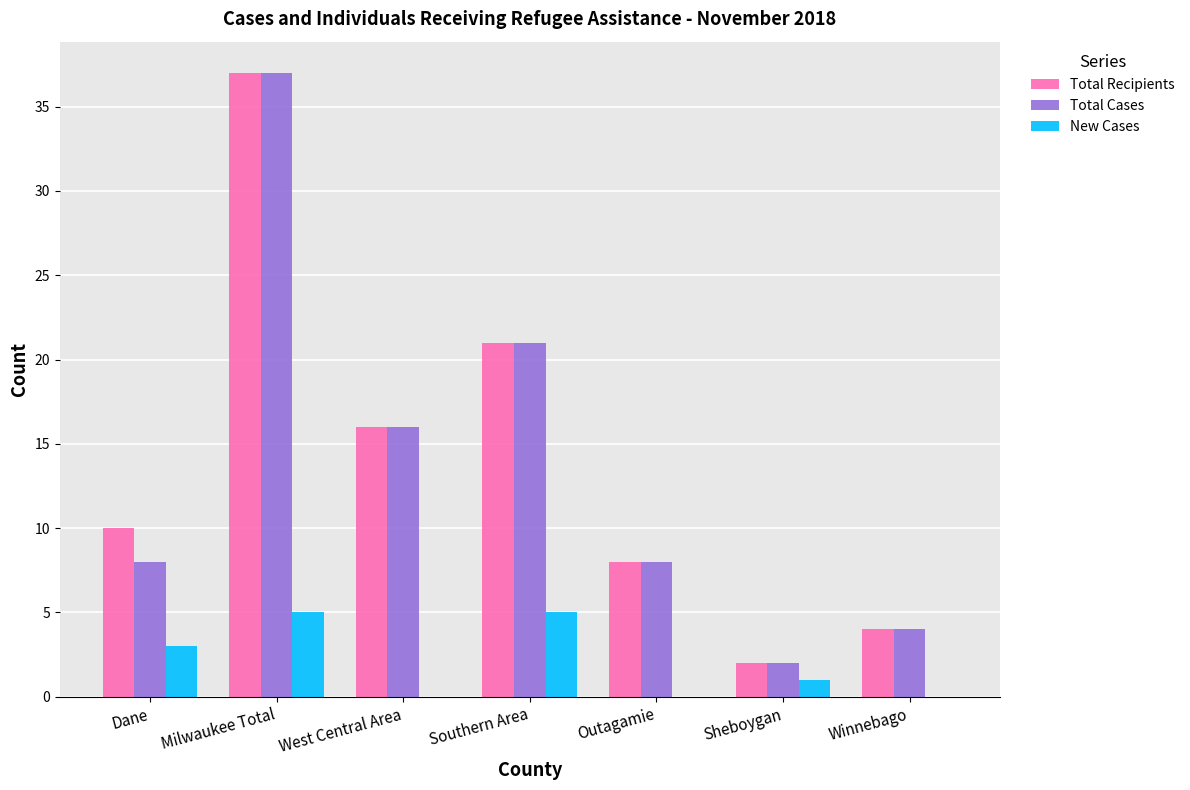

The New Cases series shows 8 at Milwaukee Total. True or false?

False